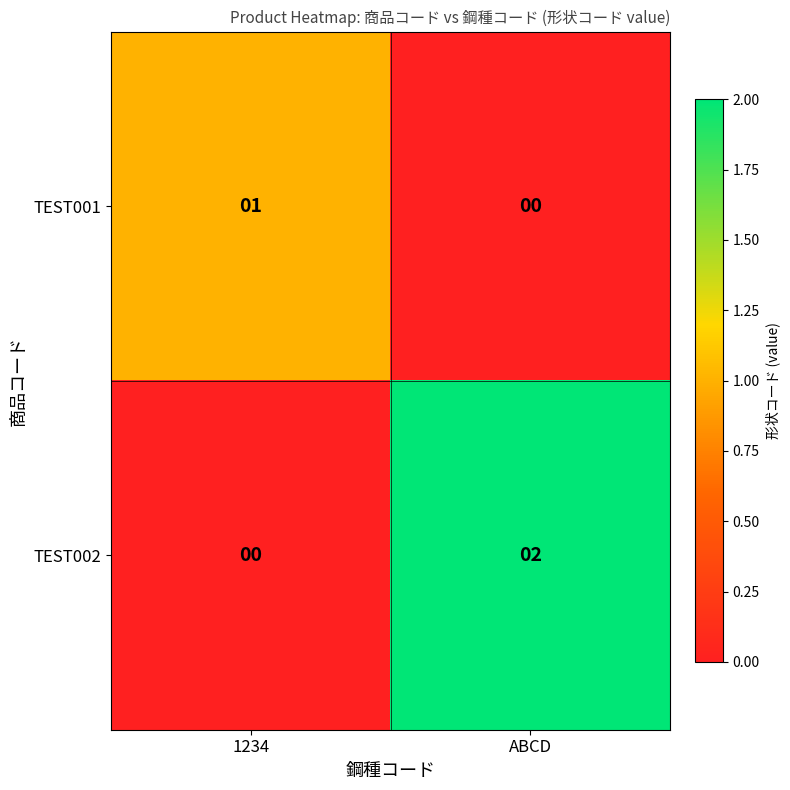

At which category is the sum across all series the highest?

ABCD